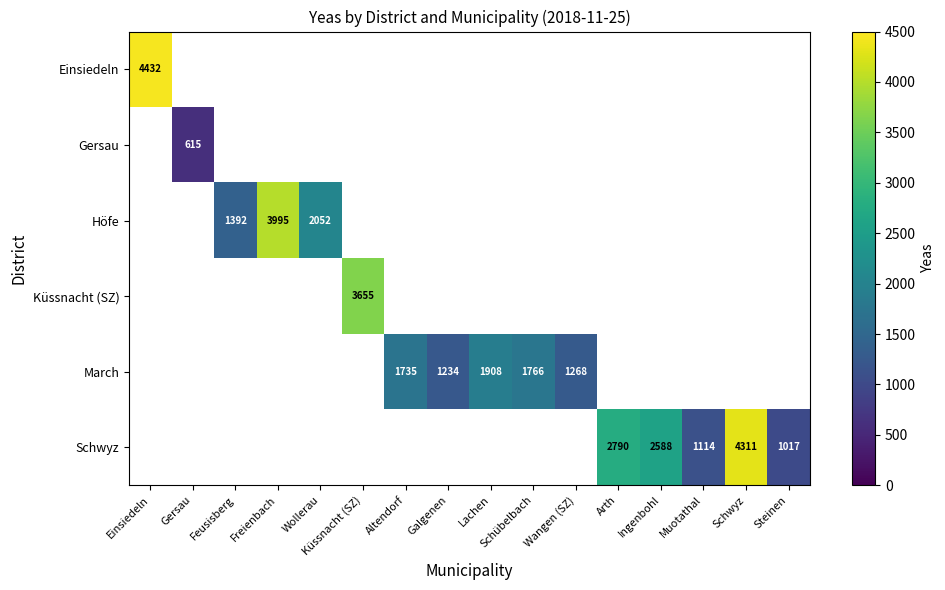

What is the minimum value shown in the chart?

615.0